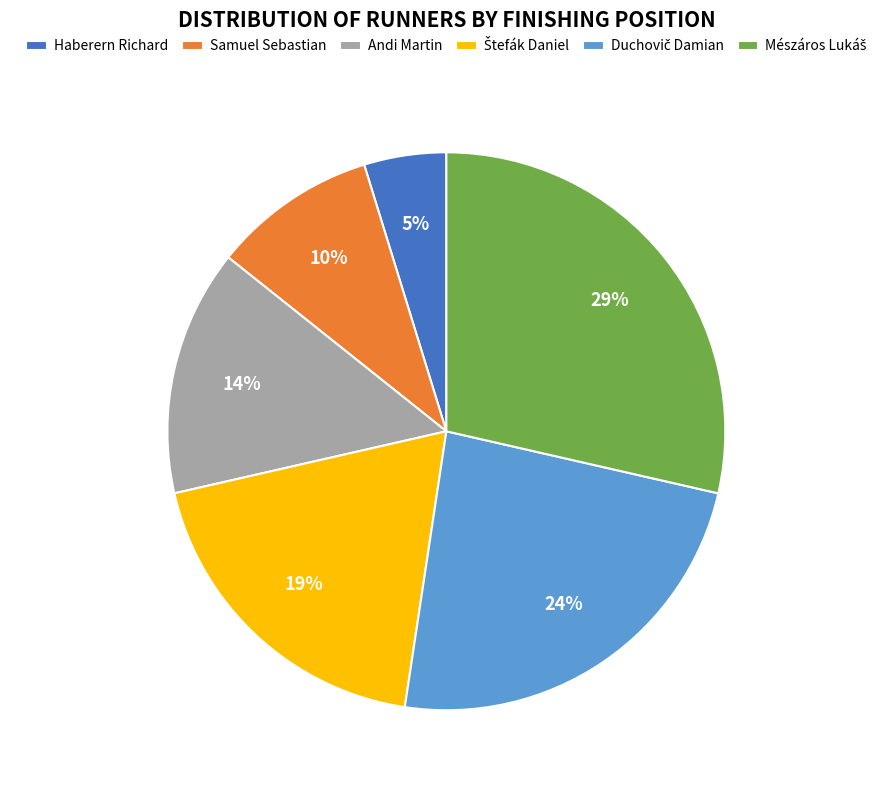

Combined, do Samuel Sebastian and Haberern Richard account for over 50%?

No